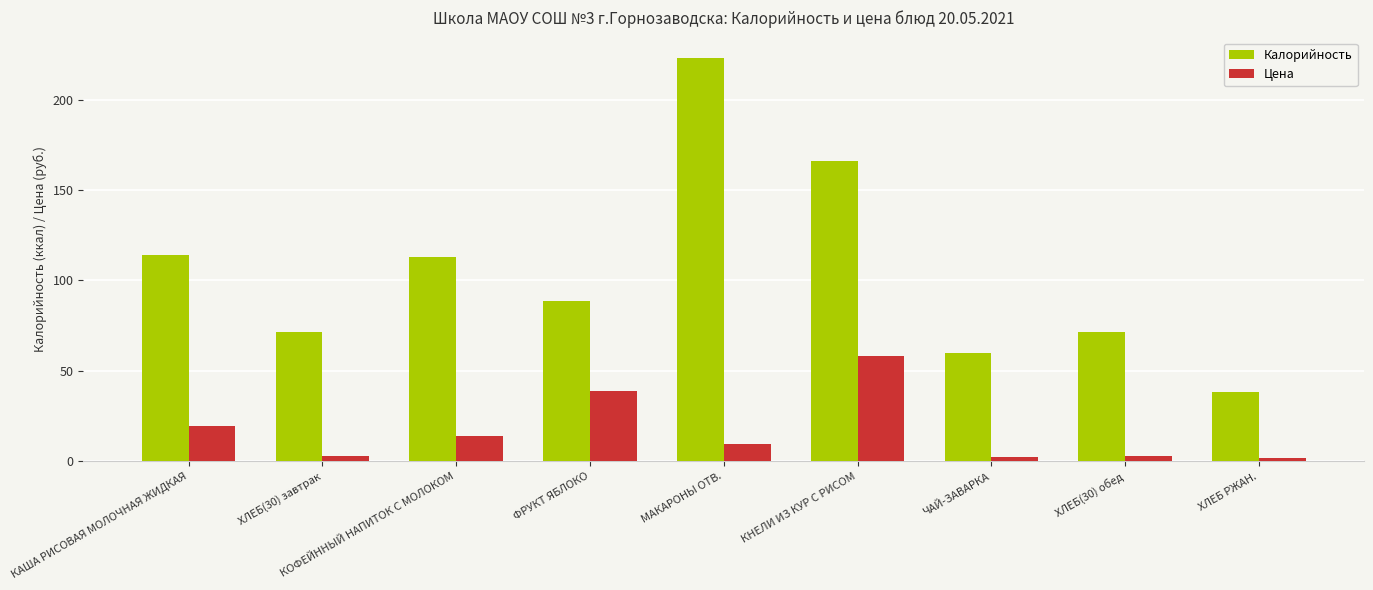

How many bars are there in total?

18